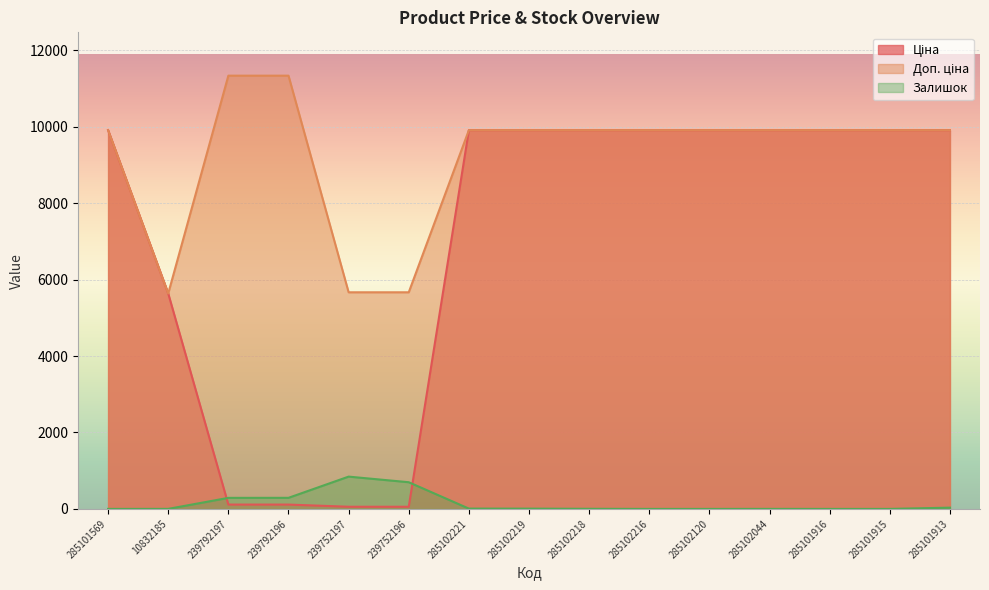

List the labels in order of Ціна value, largest first.

285101569, 285102221, 285102219, 285102218, 285102216, 285102120, 285102044, 285101916, 285101915, 285101913, 10832185, 239792197, 239792196, 239752197, 239752196